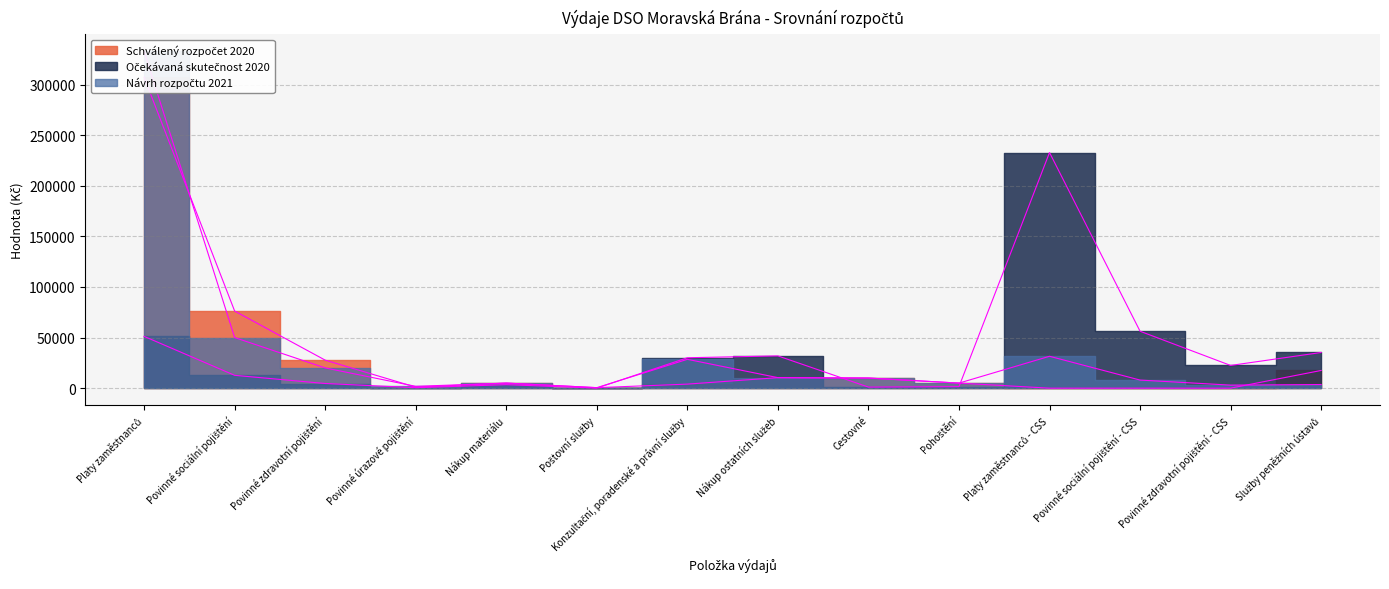

What is the label of the 10th point from the left?

Pohoštění